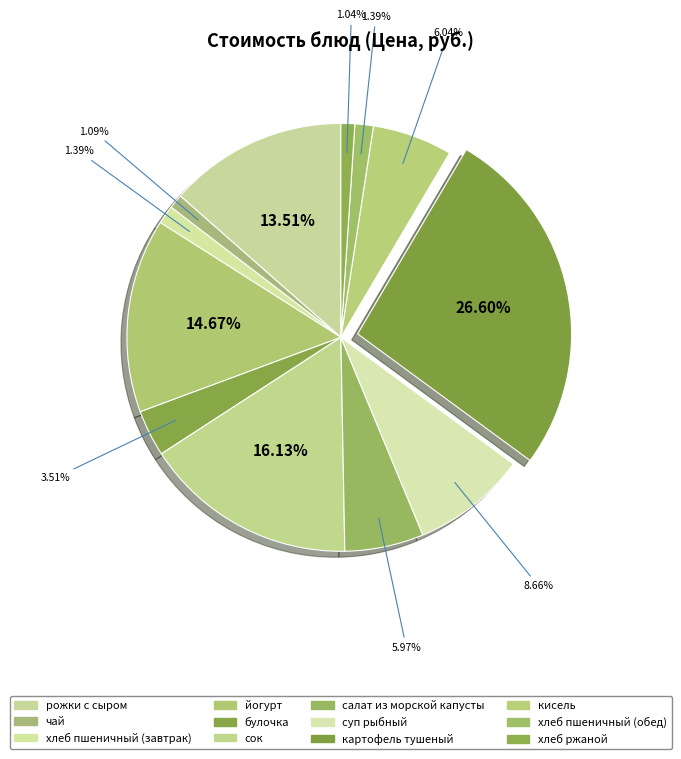

How many segments does this pie chart have?

12